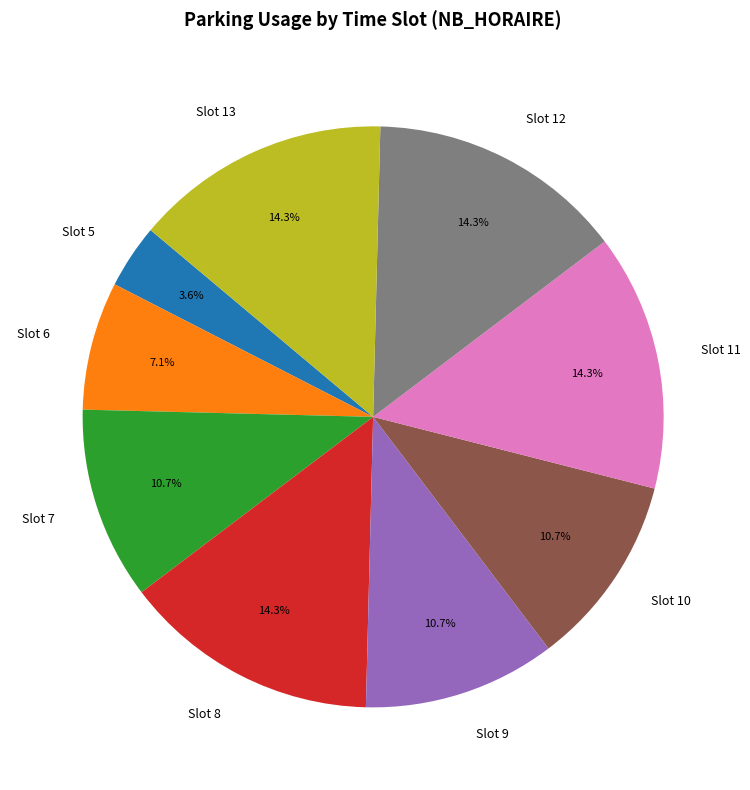

Is there a majority slice in this chart?

No